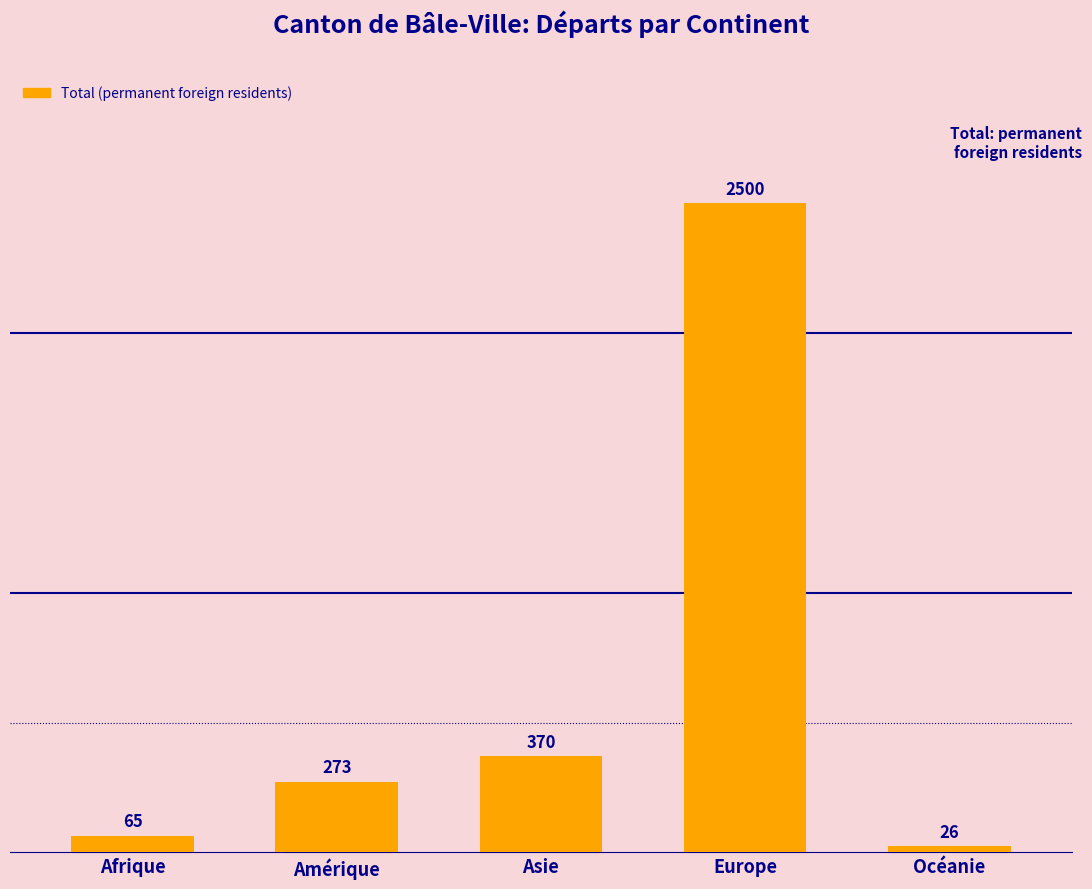

What is the sum of all values?

3234